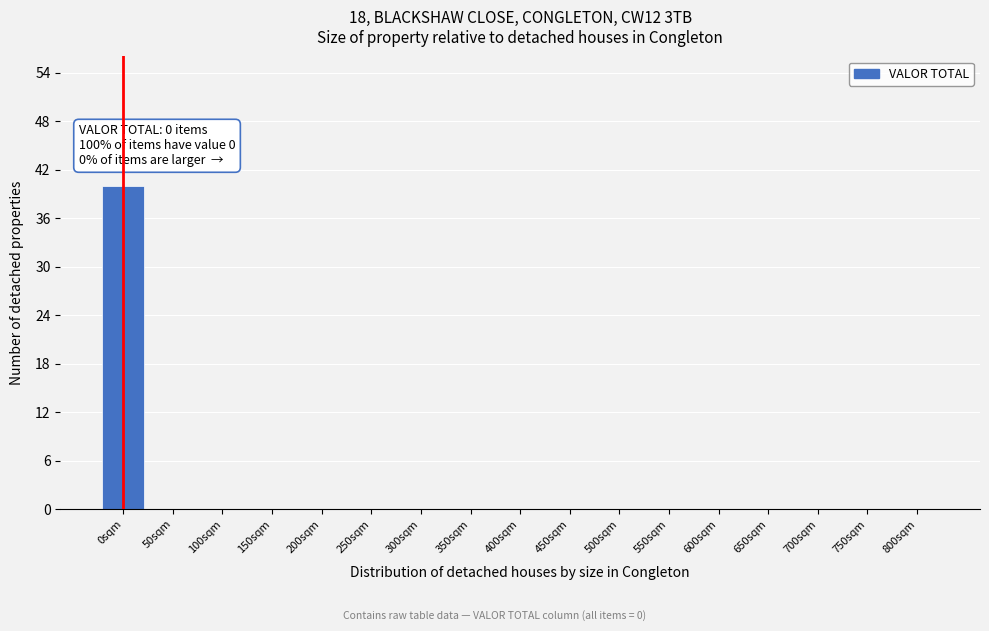

Reading right to left, list all the values displayed in this chart.

800sqm=0	750sqm=0	700sqm=0	650sqm=0	600sqm=0	550sqm=0	500sqm=0	450sqm=0	400sqm=0	350sqm=0	300sqm=0	250sqm=0	200sqm=0	150sqm=0	100sqm=0	50sqm=0	0sqm=40